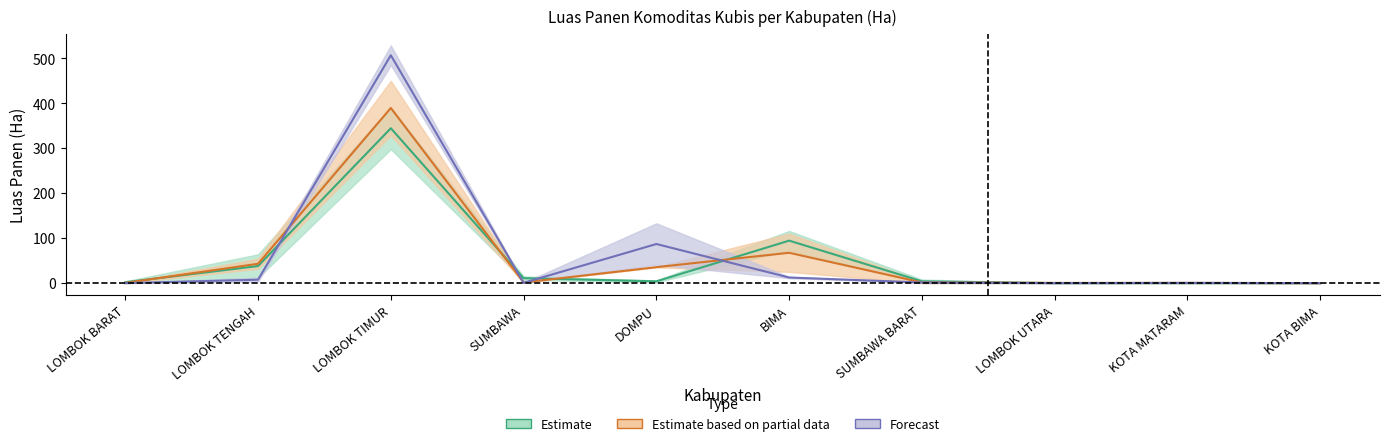

What is the total value across all series at LOMBOK TENGAH?

88.6